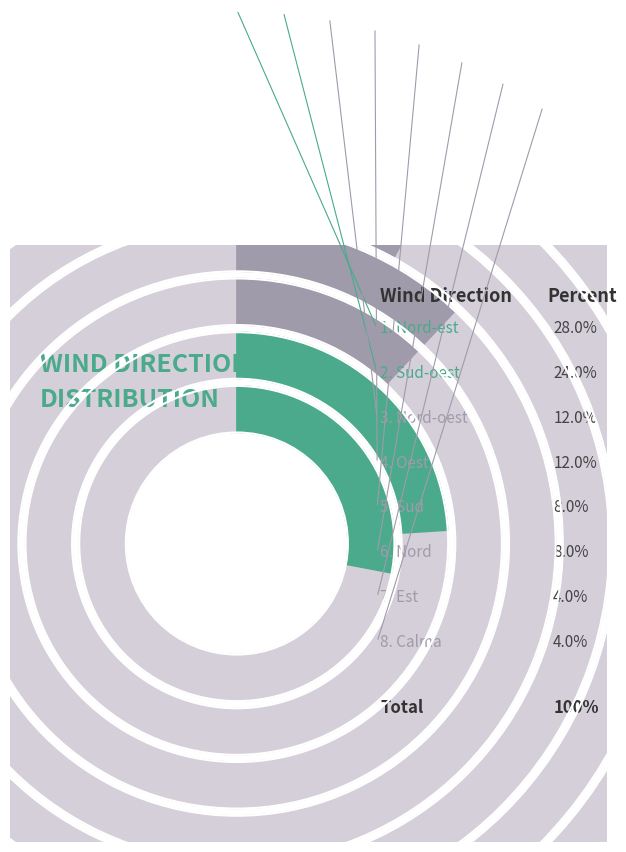

What is the smallest slice in the pie chart?

Est